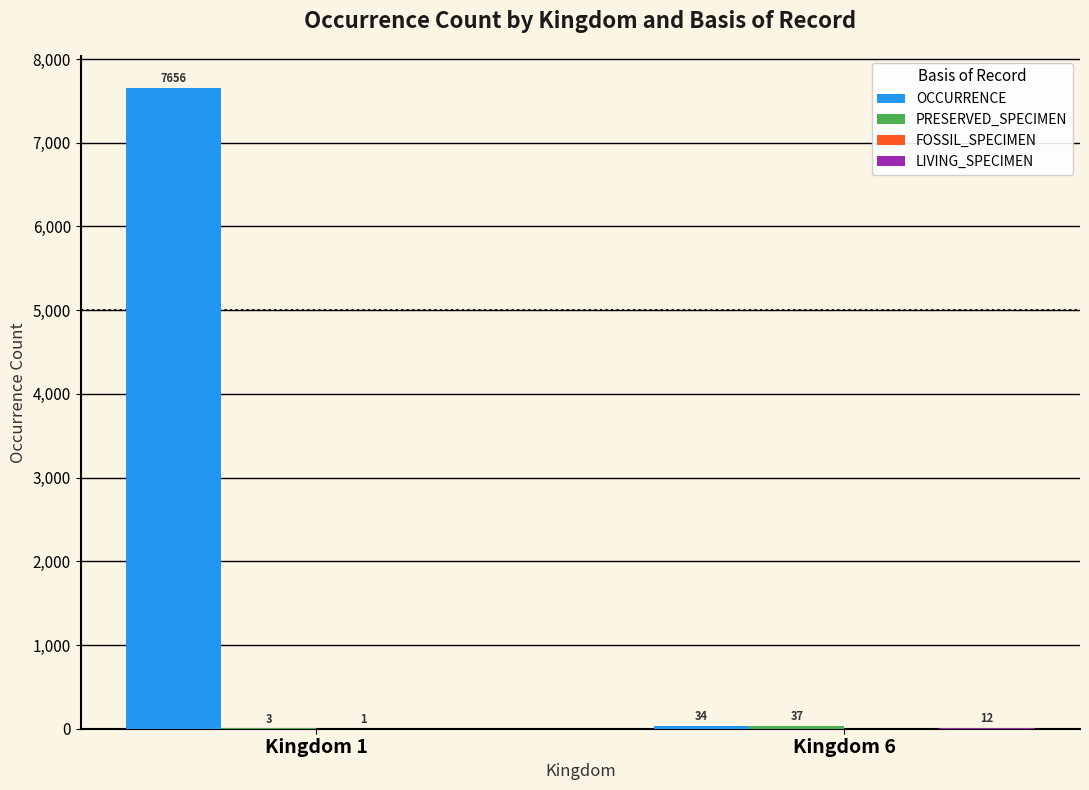

What is the maximum value for OCCURRENCE?

7656